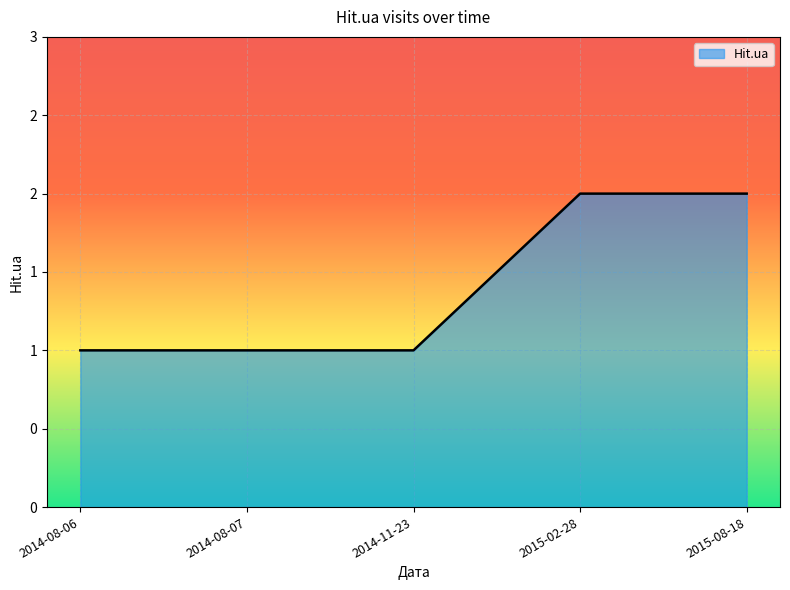

Does the chart have visible grid lines?

Yes